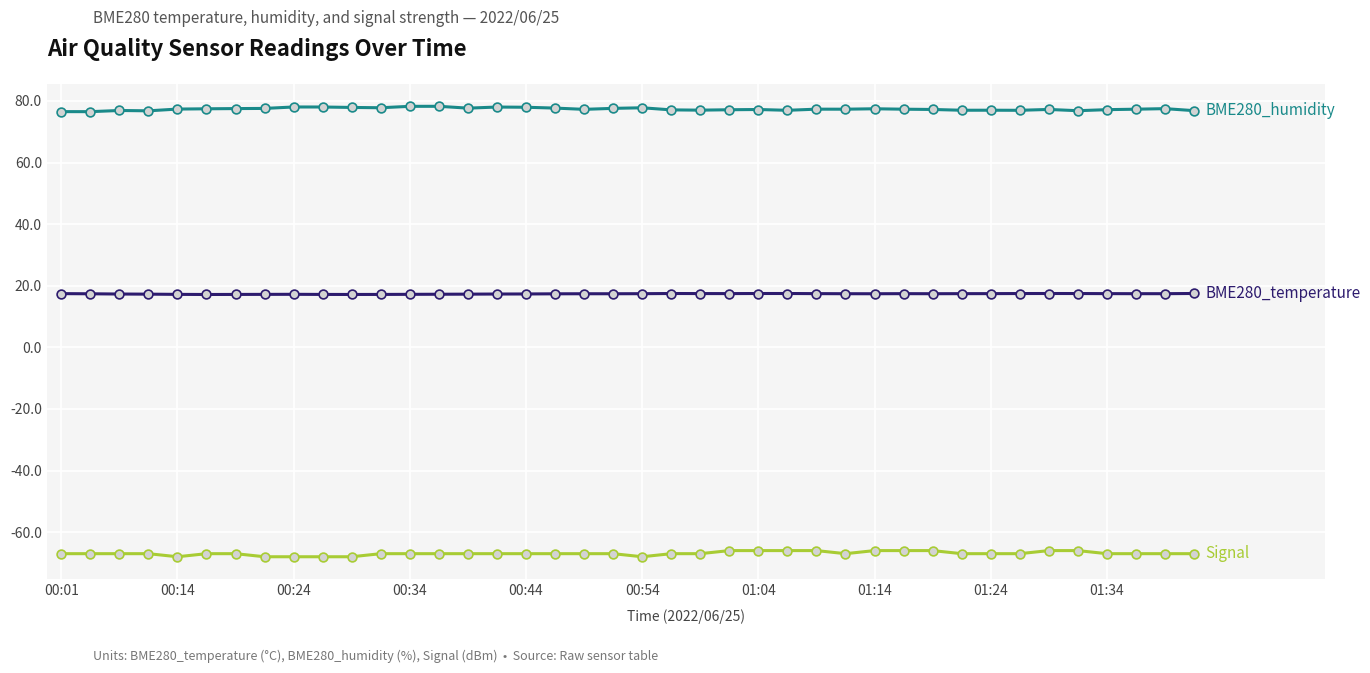

What is the smallest value displayed?

-68.0